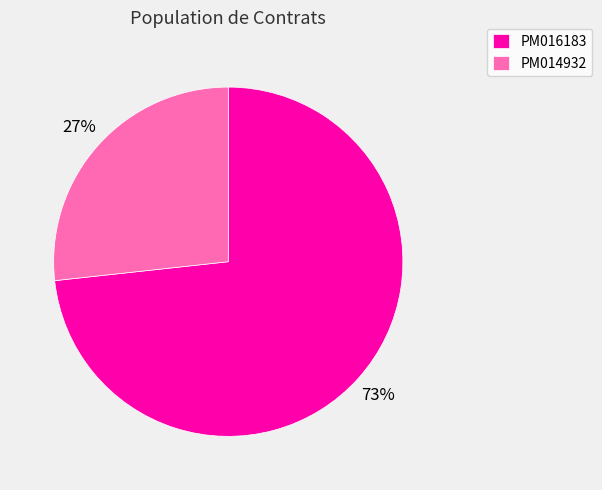

Between PM014932 and PM016183, which is larger?

PM016183